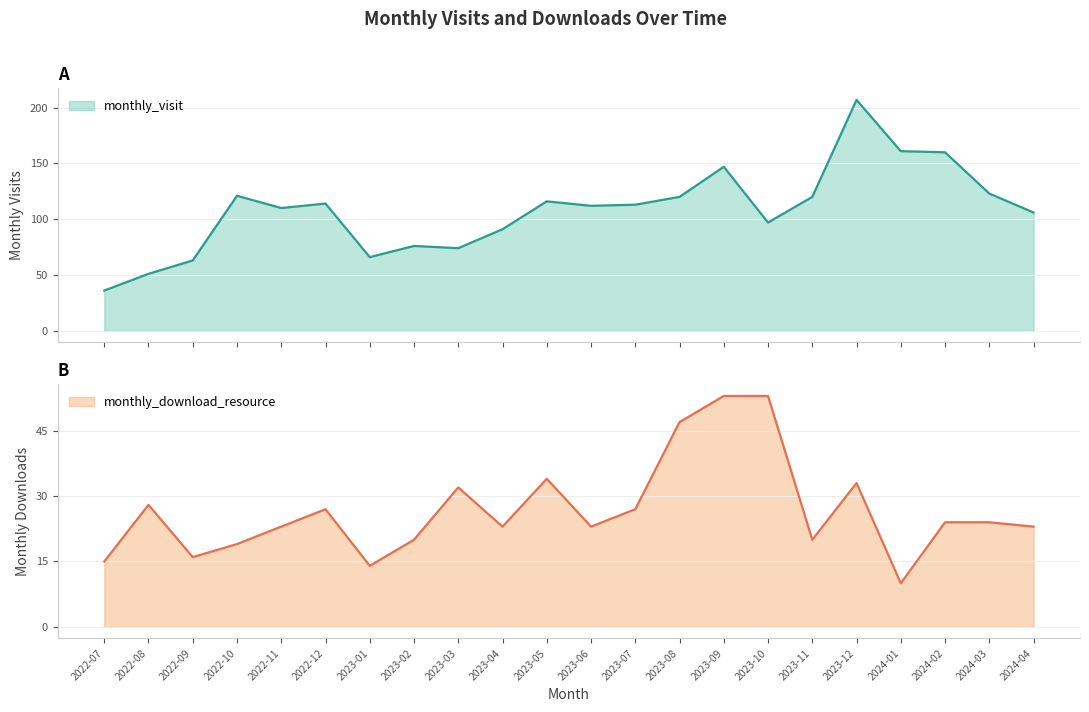

Rank the series by their maximum value, from lowest to highest.

monthly_download_resource, monthly_visit